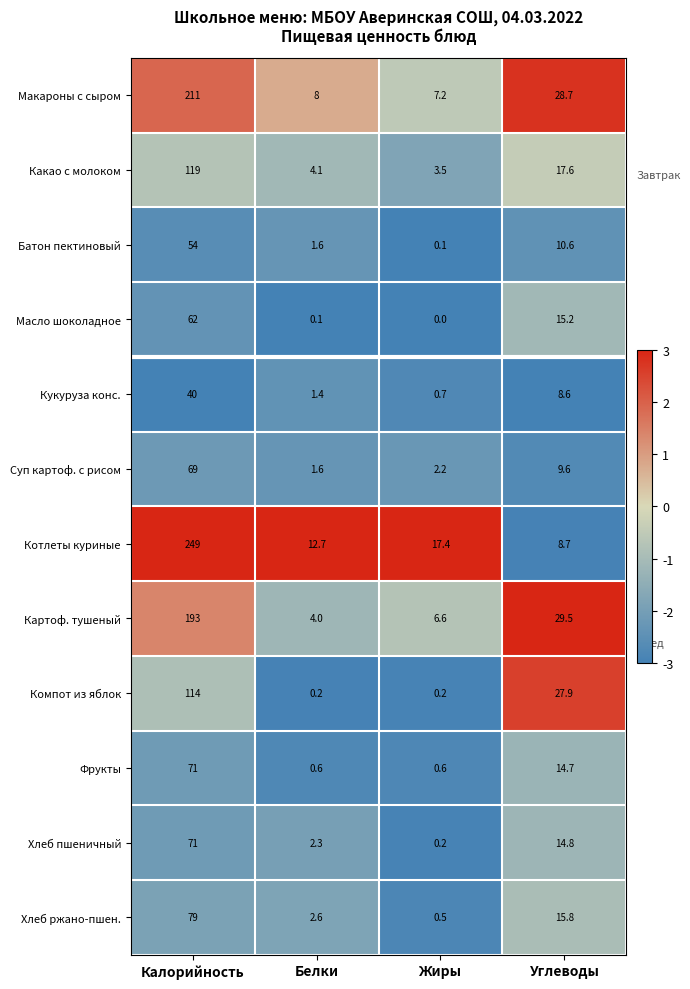

How many data points does each series have?

4